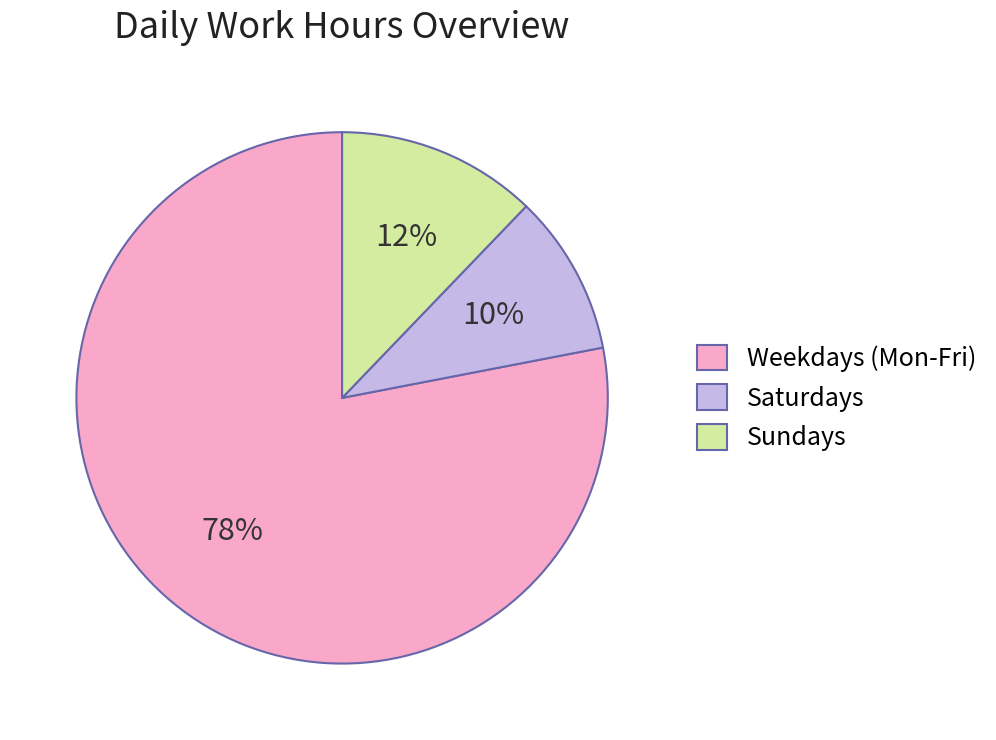

Count the number of slices in the pie.

3